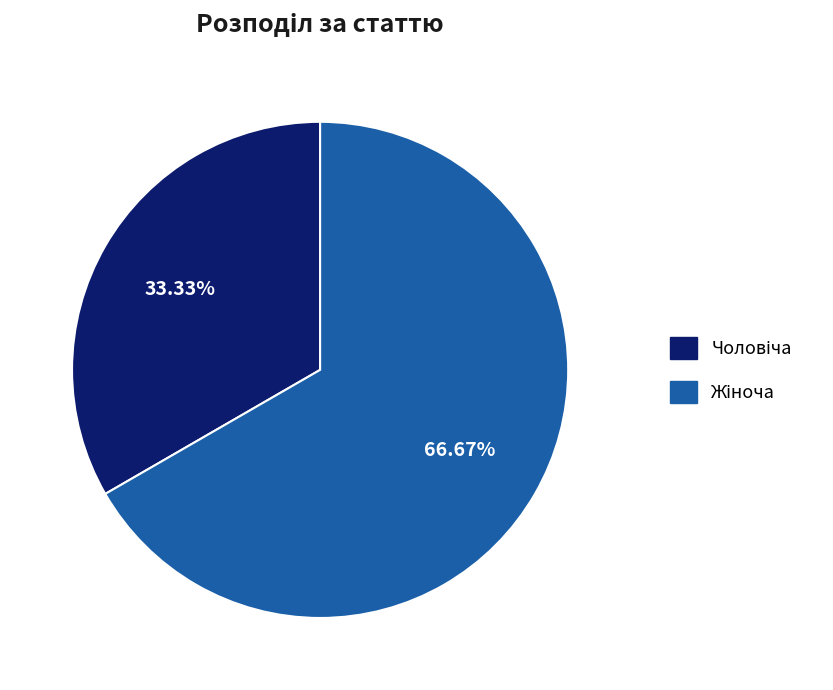

To the nearest percent, what is the average slice percentage?

50%